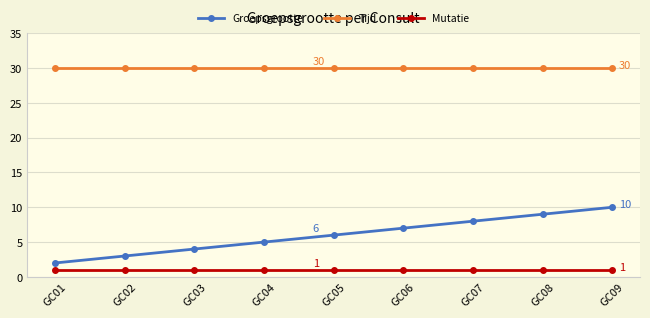

Is the value of Tijd at GC09 greater than the value of Mutatie at GC08?

Yes